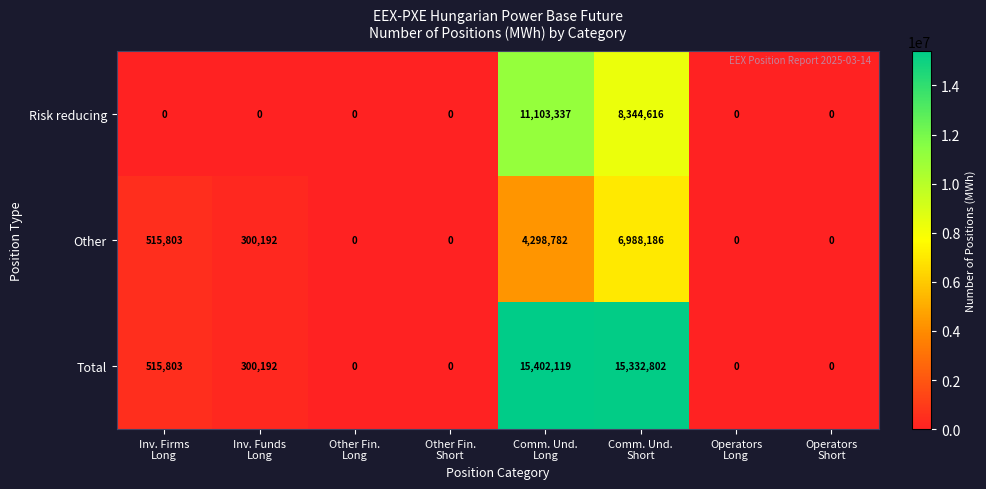

Count the number of data series in this chart.

3